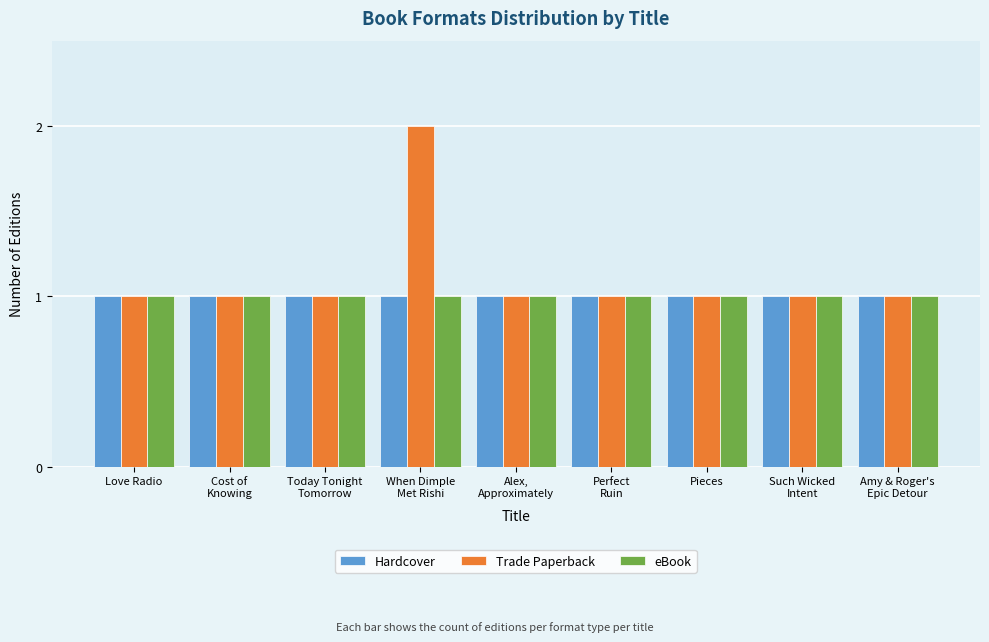

Which series has the largest range (max minus min)?

Trade Paperback